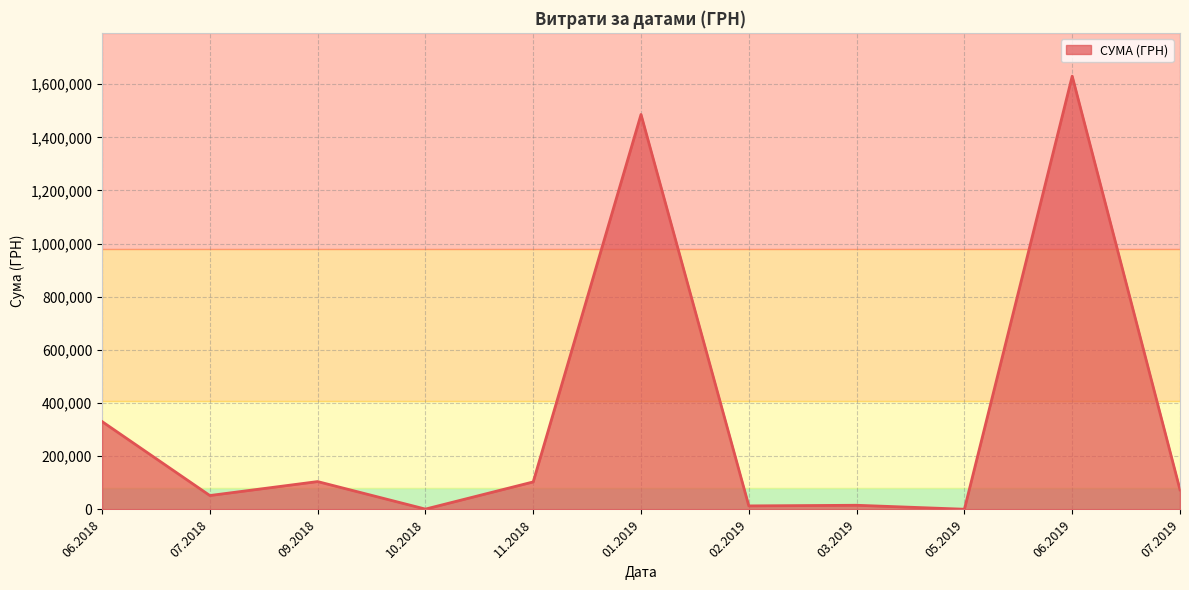

What is the average value?

346589.8